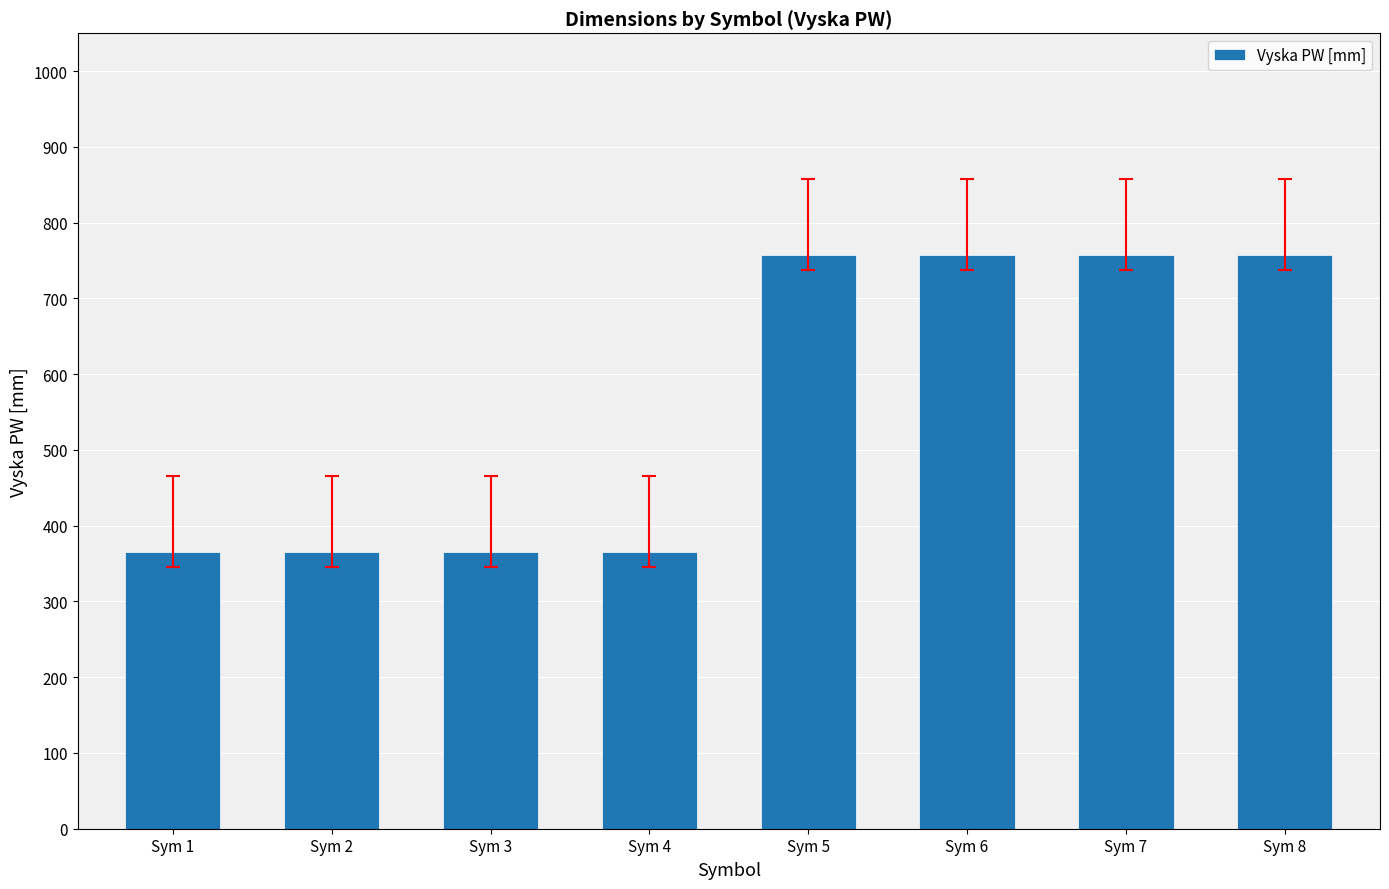

Which has a higher value, Sym 8 or Sym 1?

Sym 8